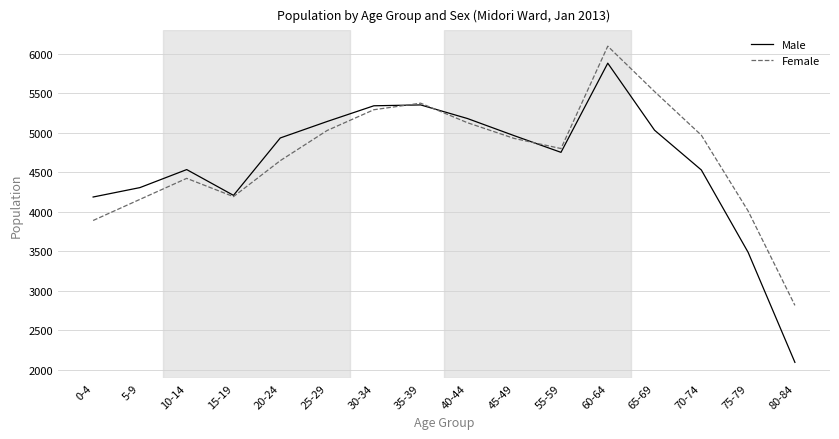

The Female series shows 4969 at 70-74. True or false?

True